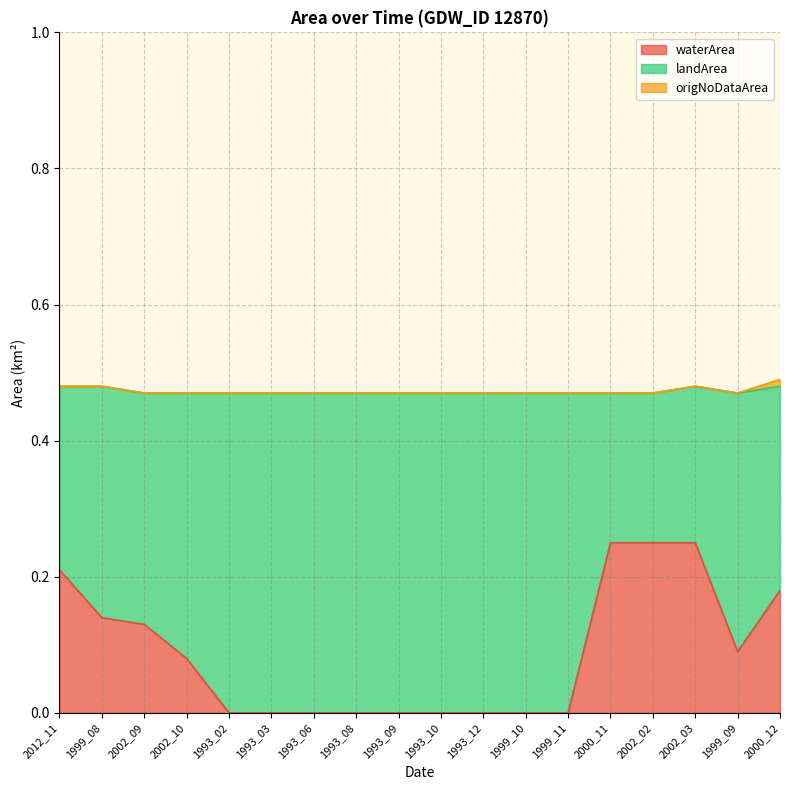

True or false: waterArea and origNoDataArea intersect in this chart.

False